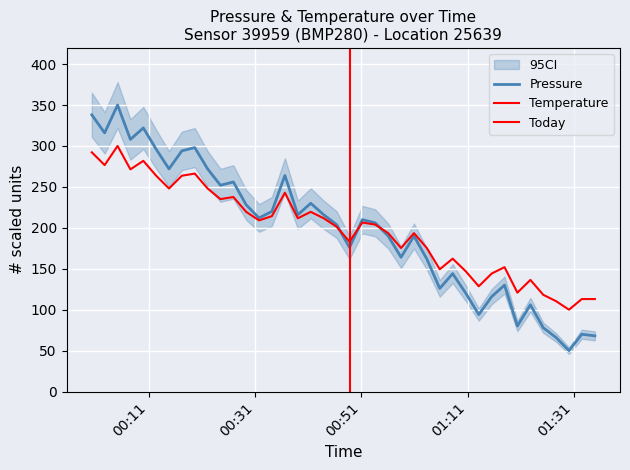

Which series ends up on top after the final intersection of pressure and temperature?

temperature